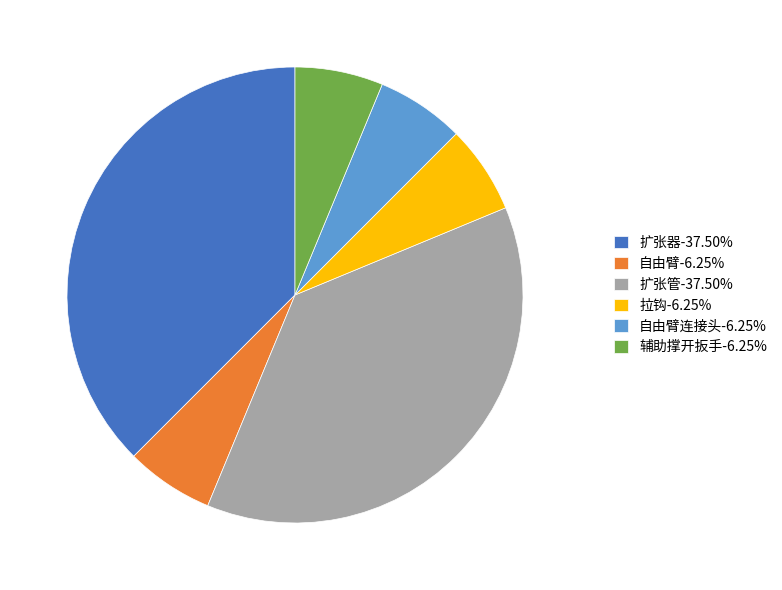

Count the number of slices in the pie.

6